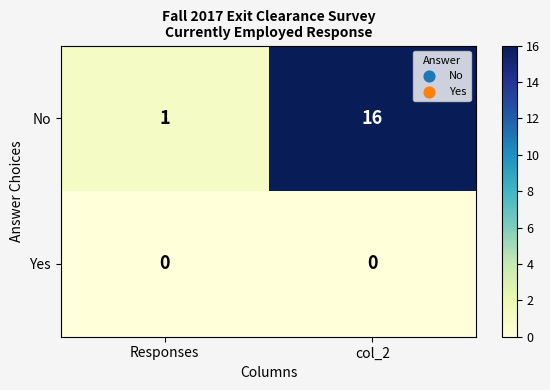

At which category does the chart reach its peak across all series?

col_2